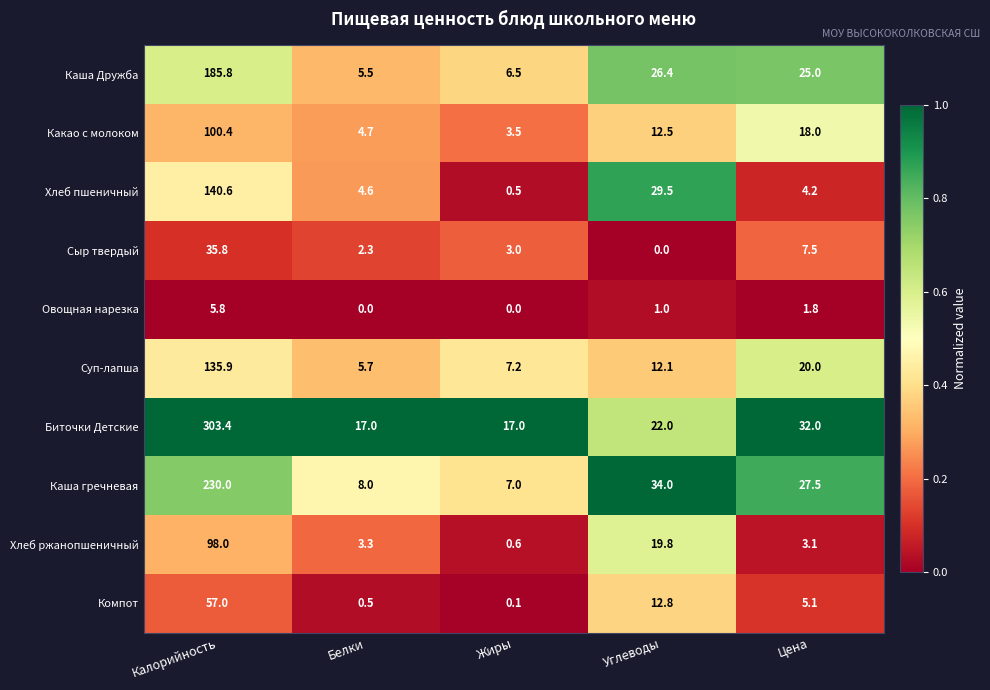

What is the sum of the Каша Дружба values at Углеводы and Калорийность?

212.2